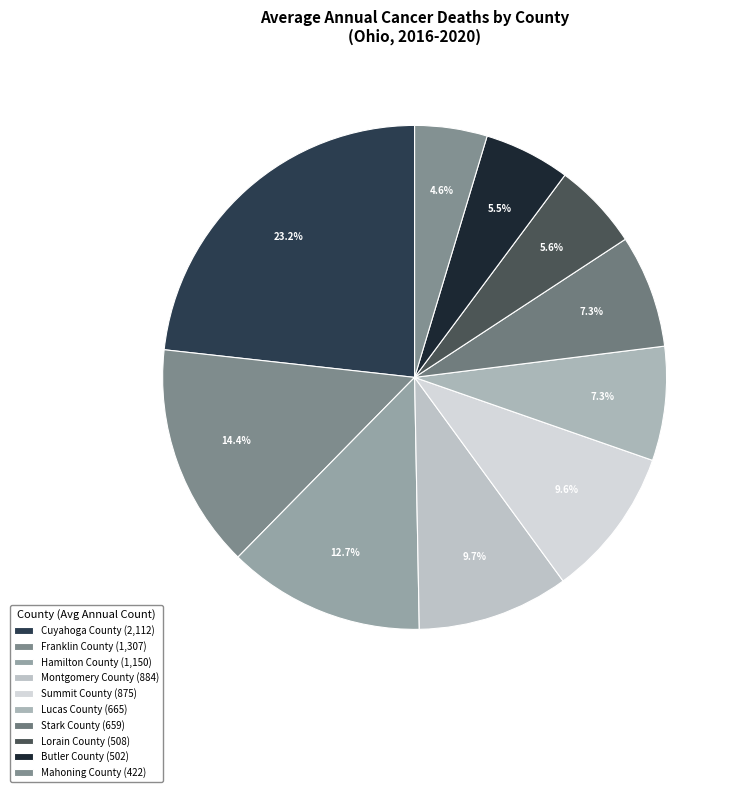

Which has a higher value, Lorain County or Lucas County?

Lucas County